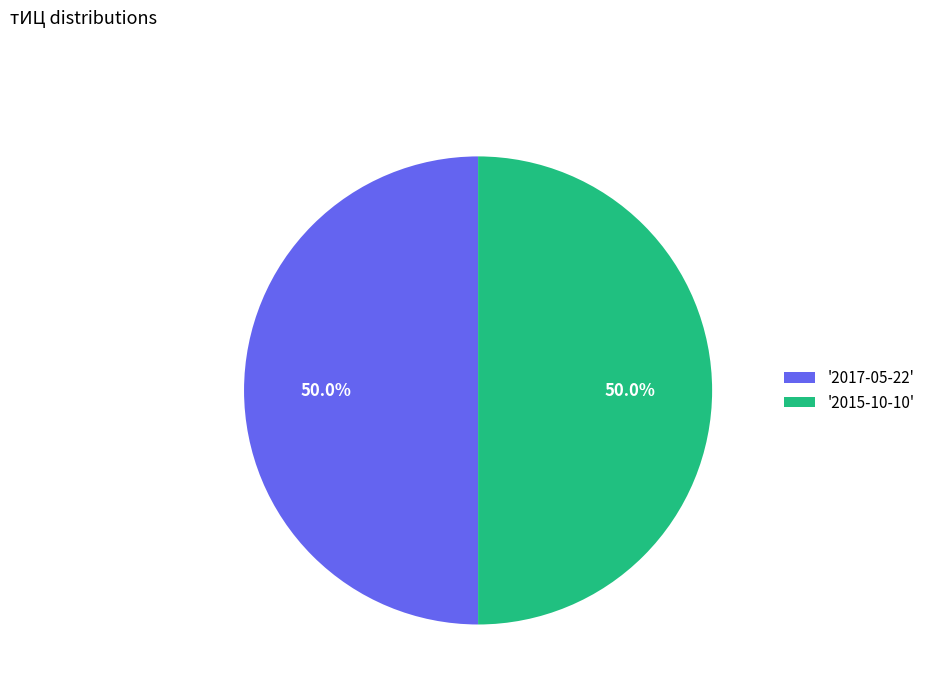

How many segments does this pie chart have?

2